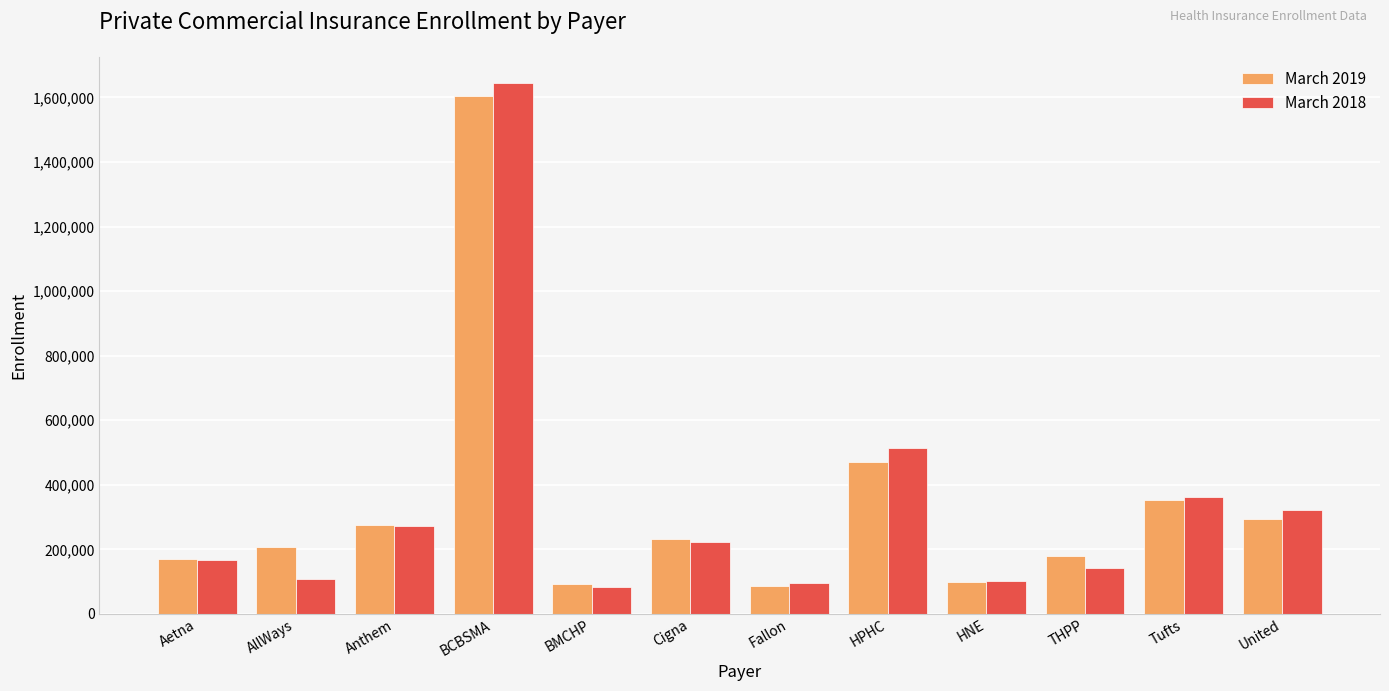

Rank the series at AllWays from highest to lowest value.

March 2019, March 2018